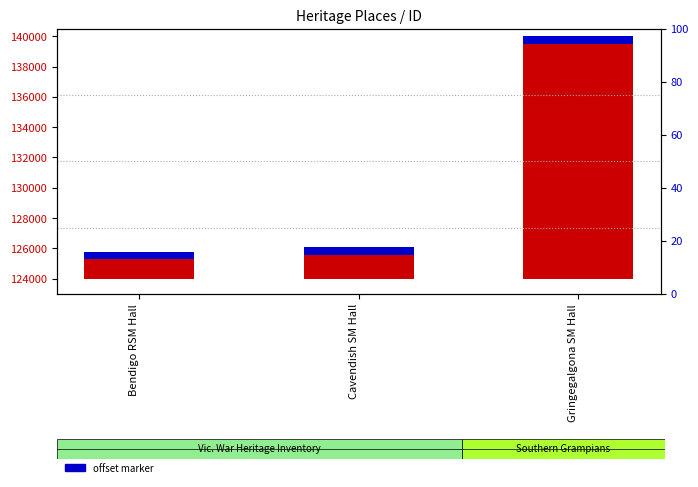

Rank the series at Bendigo RSM Hall from highest to lowest value.

ID value, offset marker